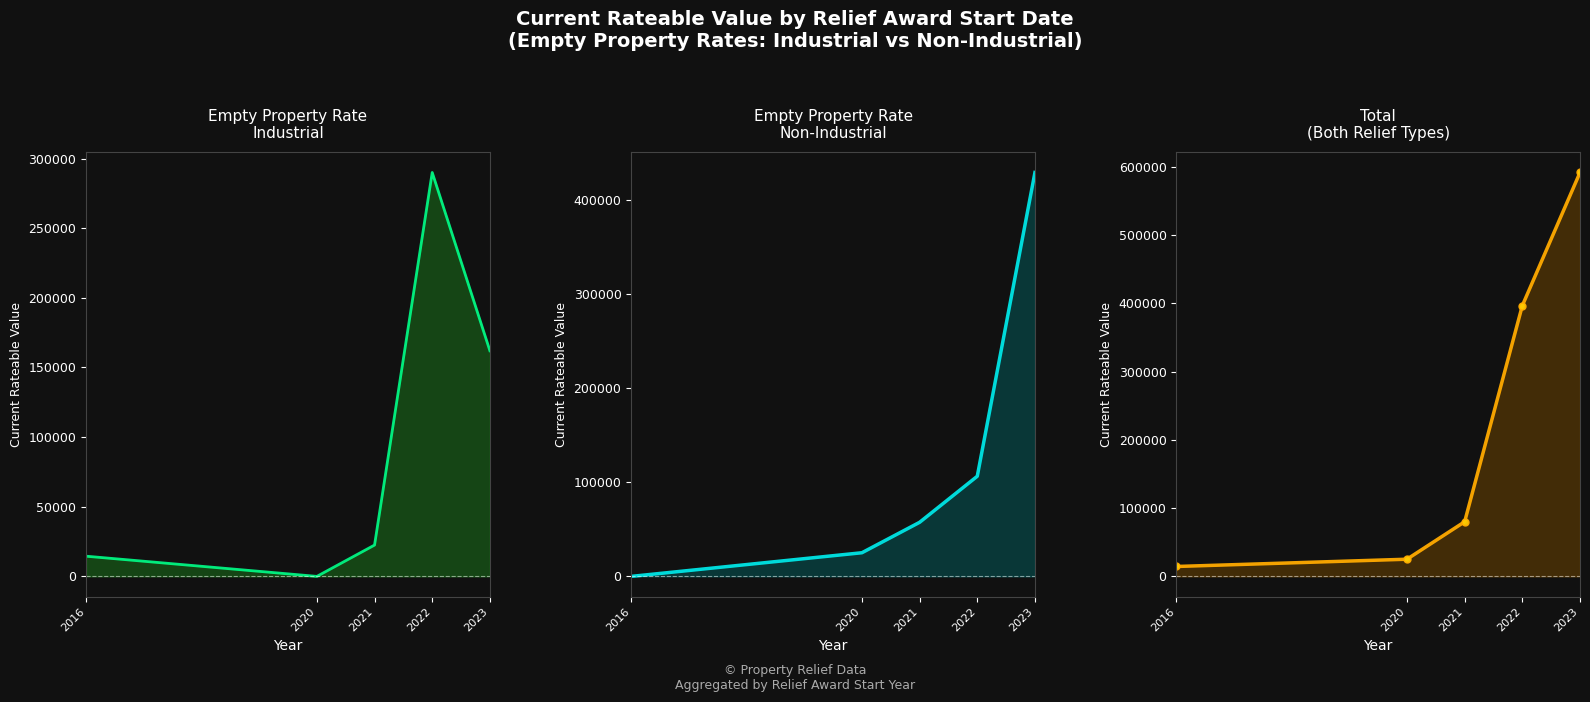

What is the spread (max minus min) of values at 2021?

57500